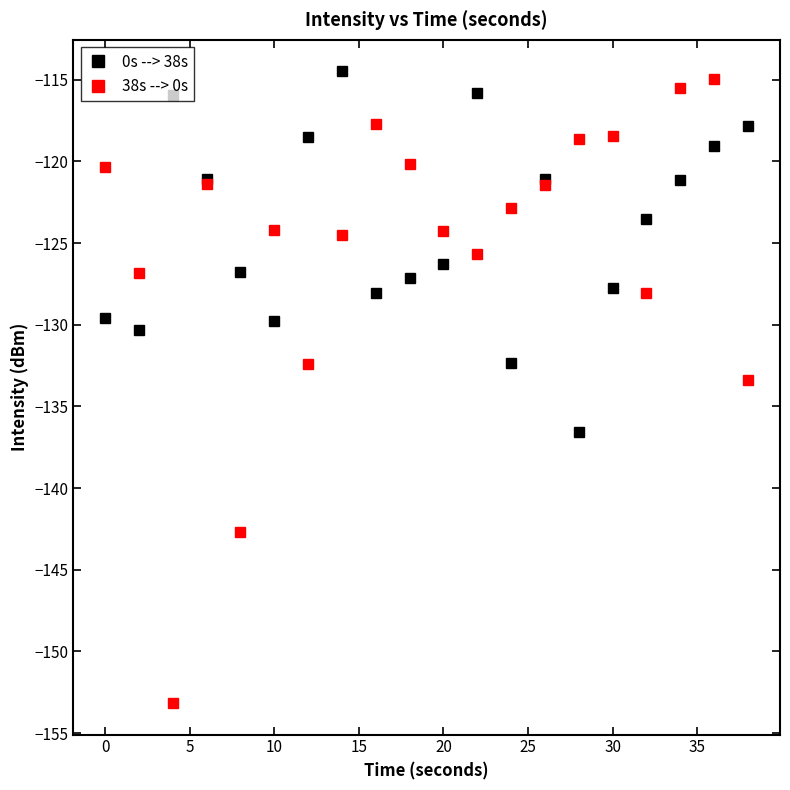

Which series ends up on top after the final intersection of 0s --> 38s and 38s --> 0s?

0s --> 38s